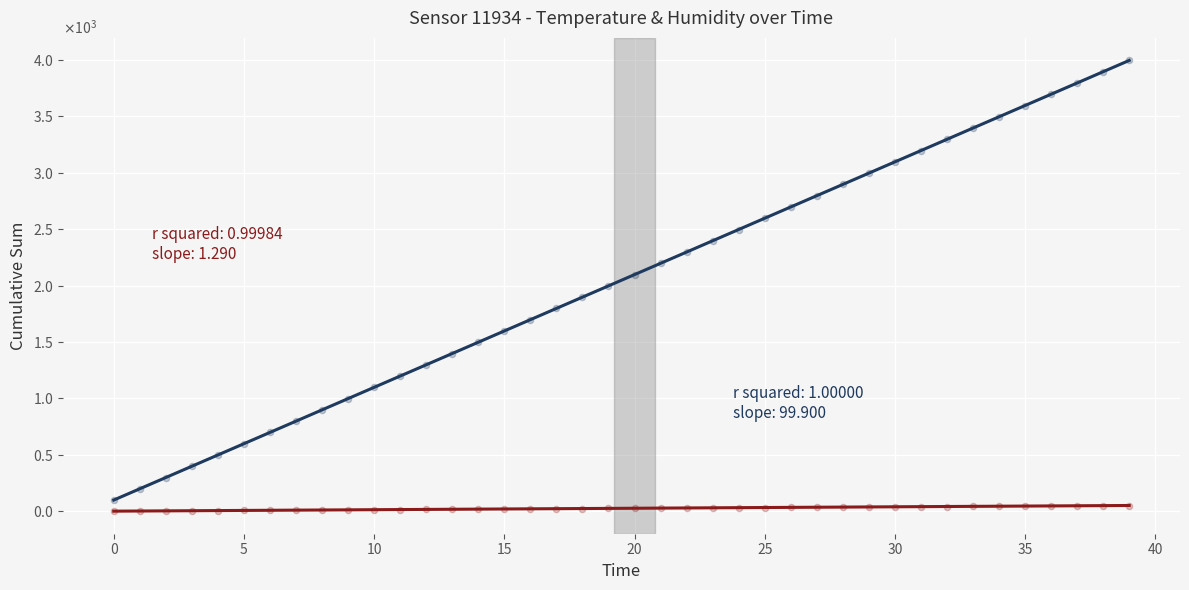

Which series reaches the maximum Y coordinate?

humidity